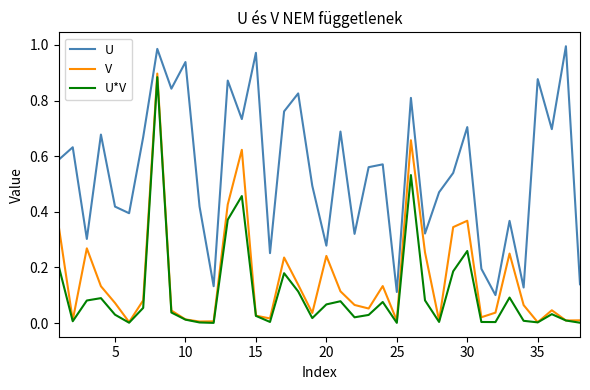

Which series has the largest total across all categories?

U